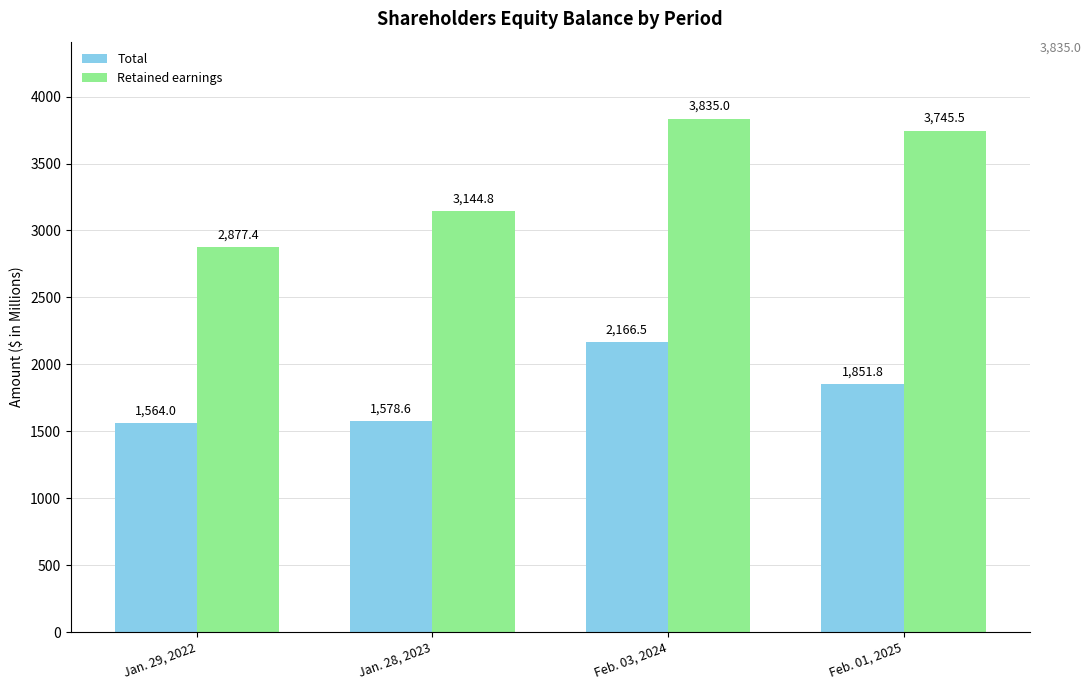

At which label does Total reach its peak?

Feb. 03, 2024